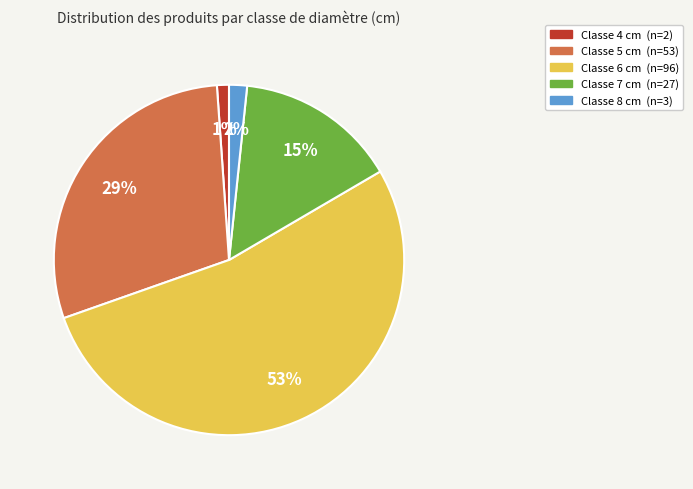

To the nearest percent, what is the average slice percentage?

20%